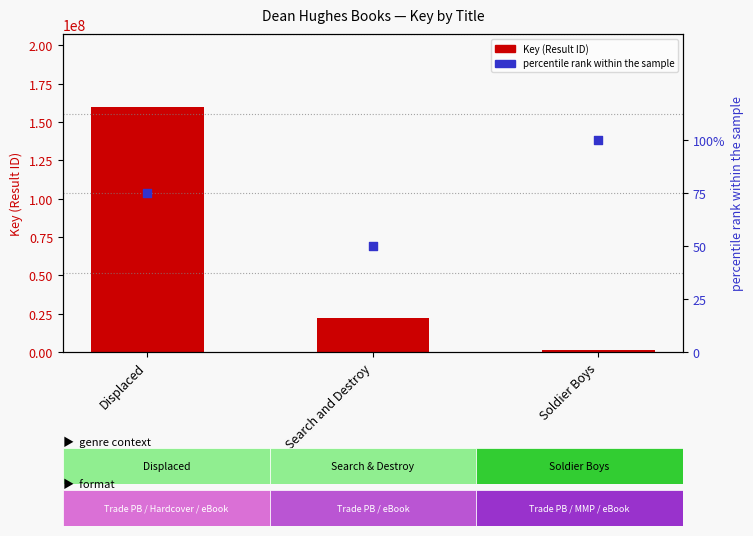

At which category is the sum across all series the highest?

Displaced